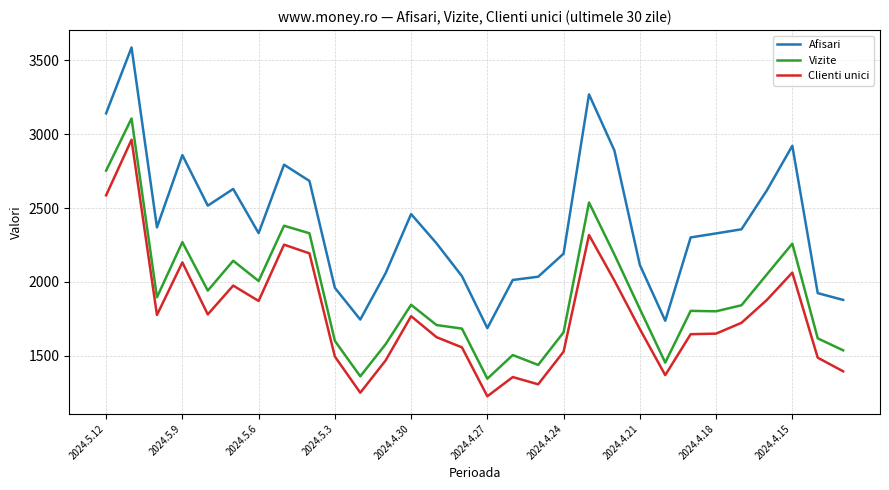

True or false: Clienti unici and Afisari cross at least once.

False